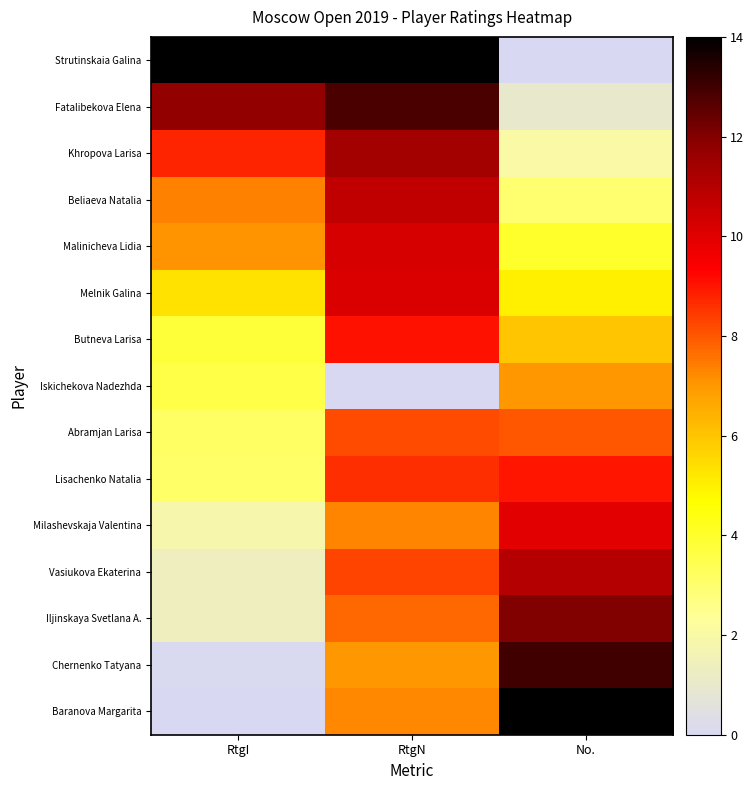

Which series has the widest spread of values?

Strutinskaia Galina